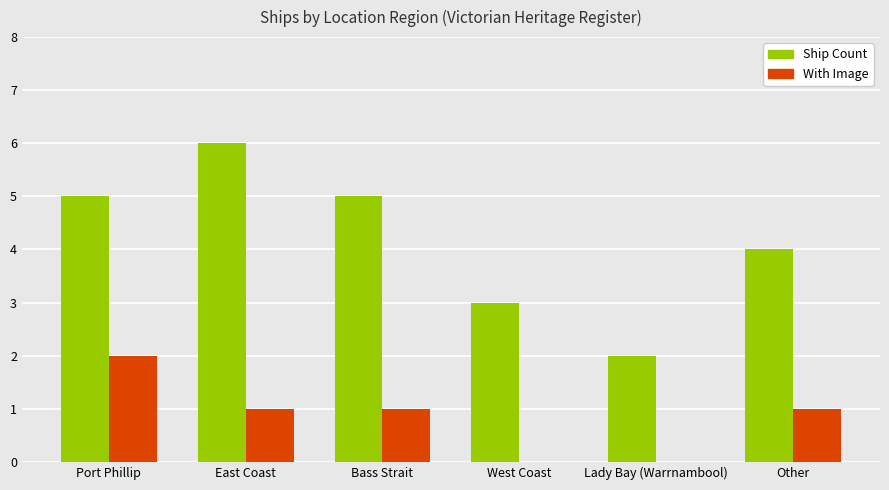

What is the total value across all series at West Coast?

3